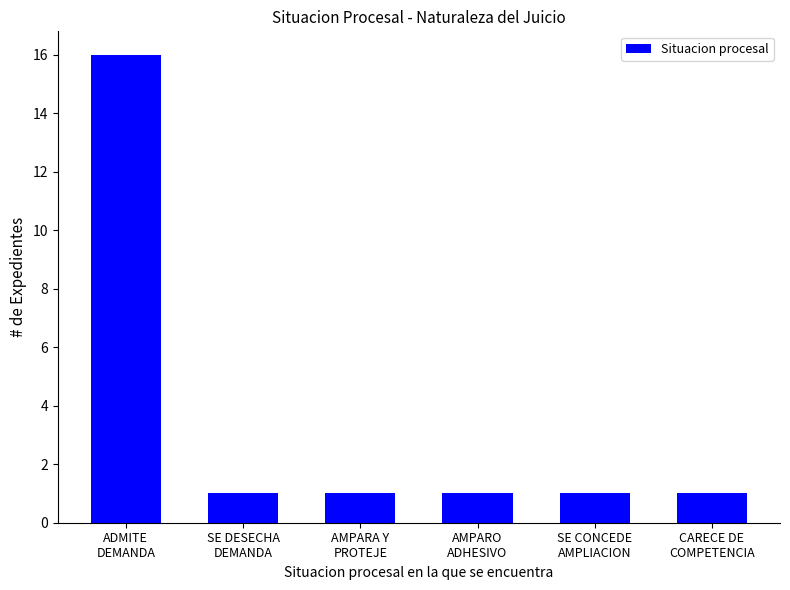

What is the difference between the maximum and second lowest values?

15